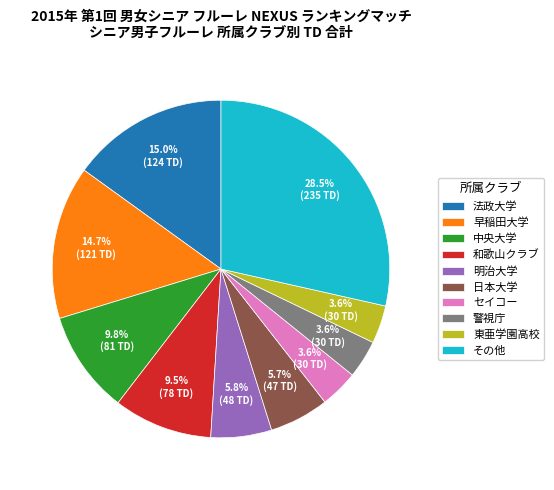

Is there any slice that represents more than half of the pie?

No